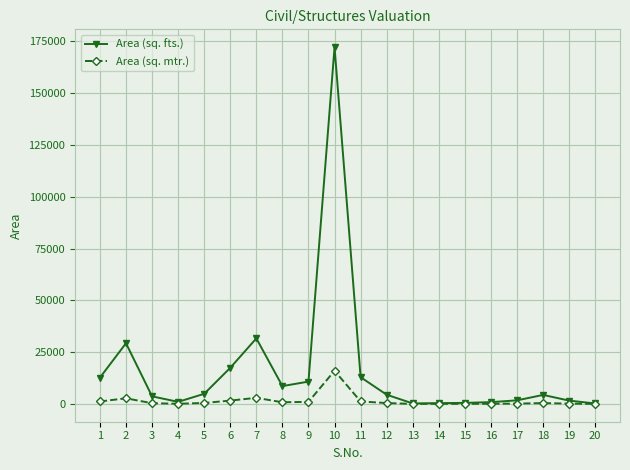

At which category is the sum across all series the highest?

10